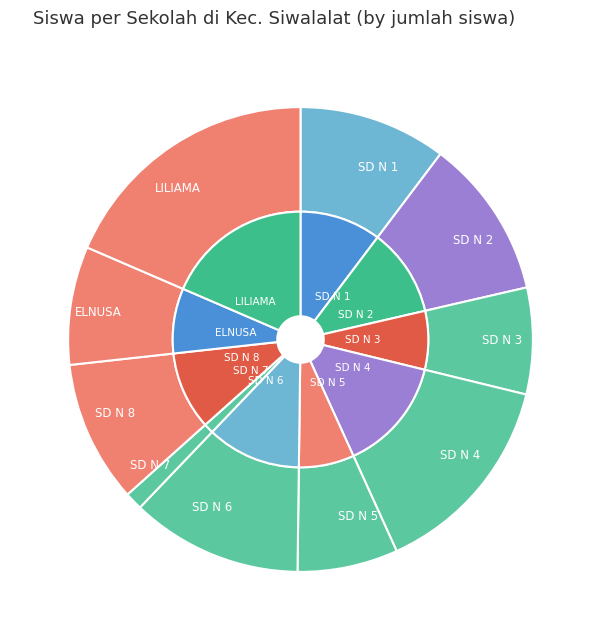

To the nearest percent, what is the combined percentage of SD NEGERI 7 SIWALALAT and SD NEGERI 3 SIWALALAT?

9%